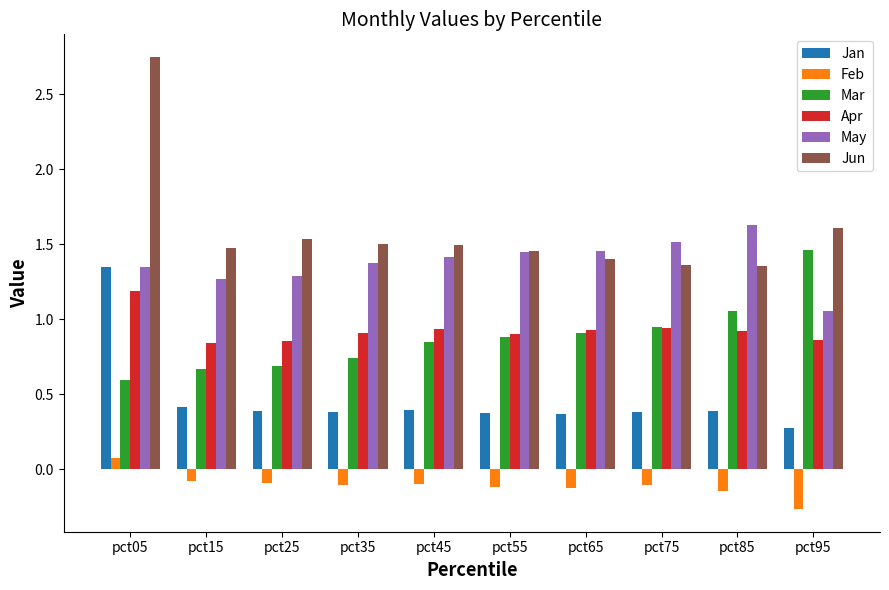

Where is Jun nearest to the value 2?

pct95